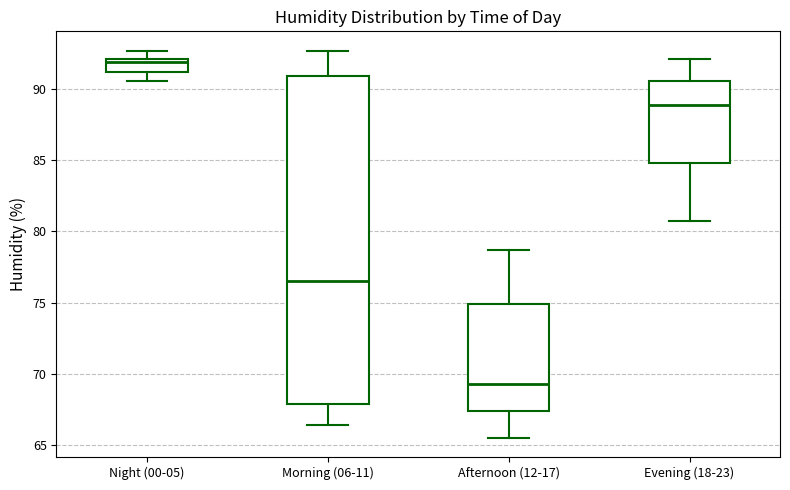

Reading left to right, transcribe this box plot: for each box, give where its median line is, the range the box spans, and where its two whiskers end, as read against the y-axis. The values are not printed on the chart, so give them approximately, as read against the axis.

Night (00-05): median 92.0 (just below the box's upper edge), box 91.0 to 92.0, whiskers 90.5 to 92.5
Morning (06-11): median 76.5, box 68.0 to 91.0, whiskers 66.5 to 92.5
Afternoon (12-17): median 69.5, box 67.5 to 75.0, whiskers 65.5 to 78.5
Evening (18-23): median 89.0, box 85.0 to 90.5, whiskers 80.5 to 92.0